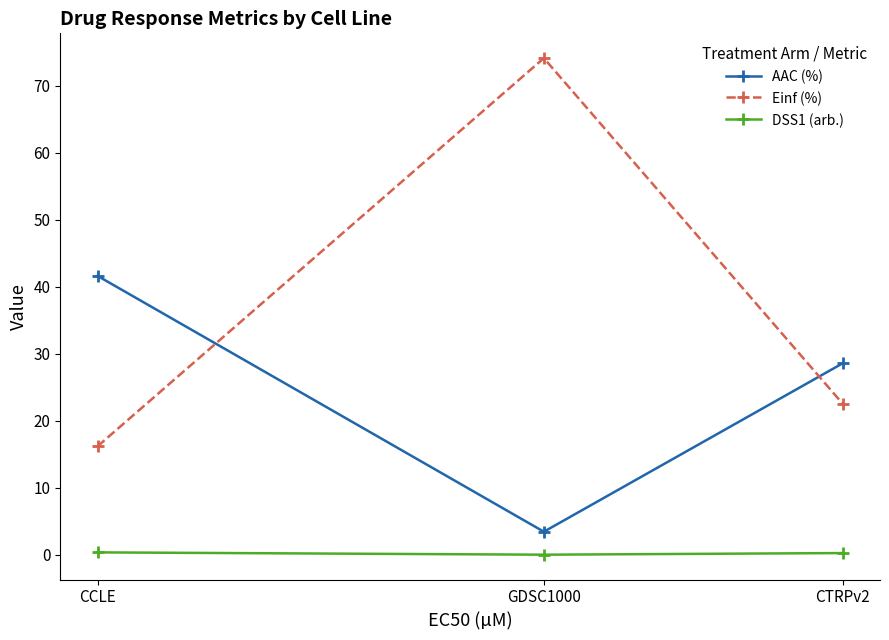

How many lines are shown in the chart?

3